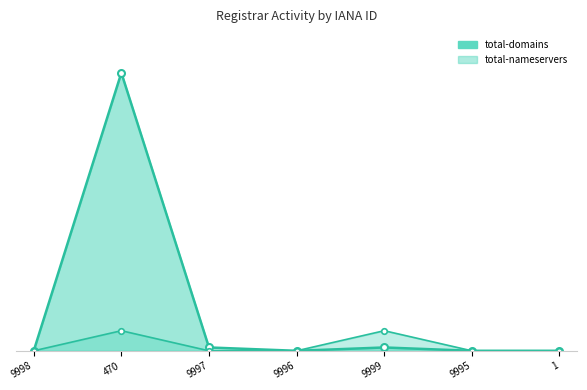

How many data points in total-domains are above 0?

3